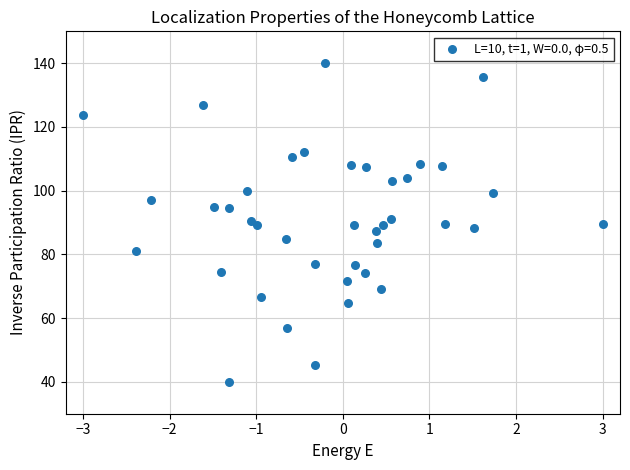

What is the range of X values (max minus min)?

6.0